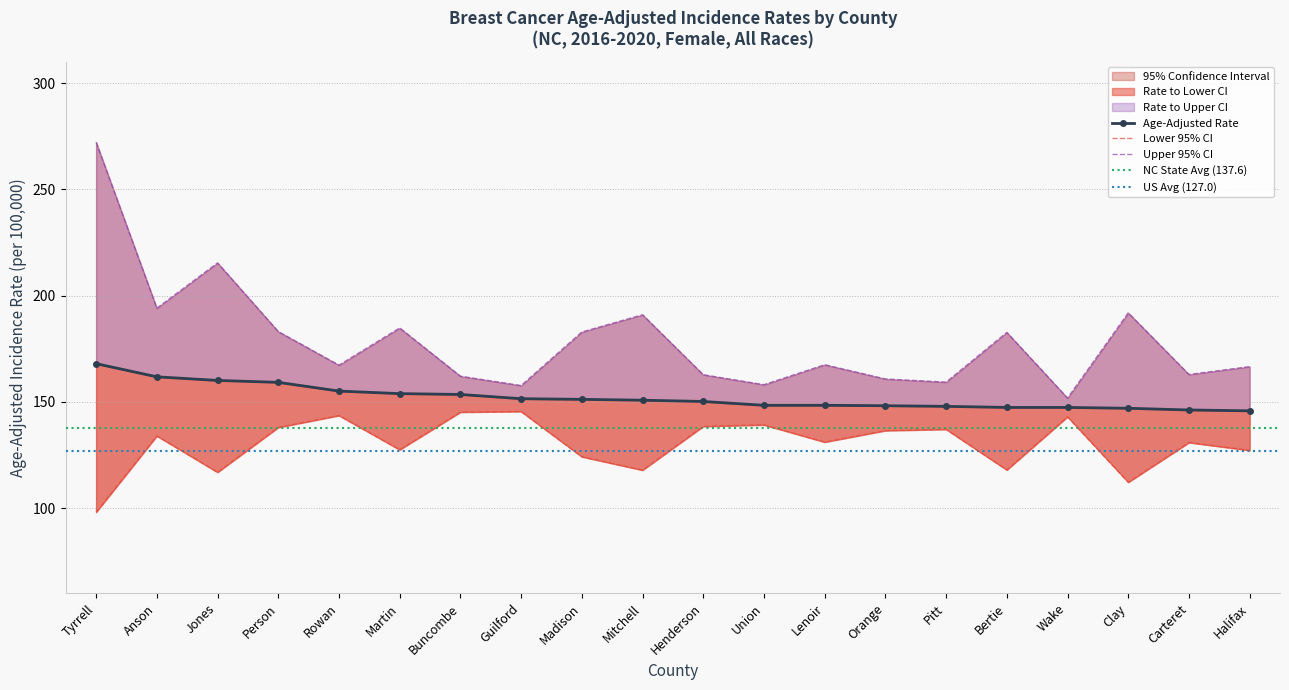

Where is the first local minimum for Lower CI?

Jones